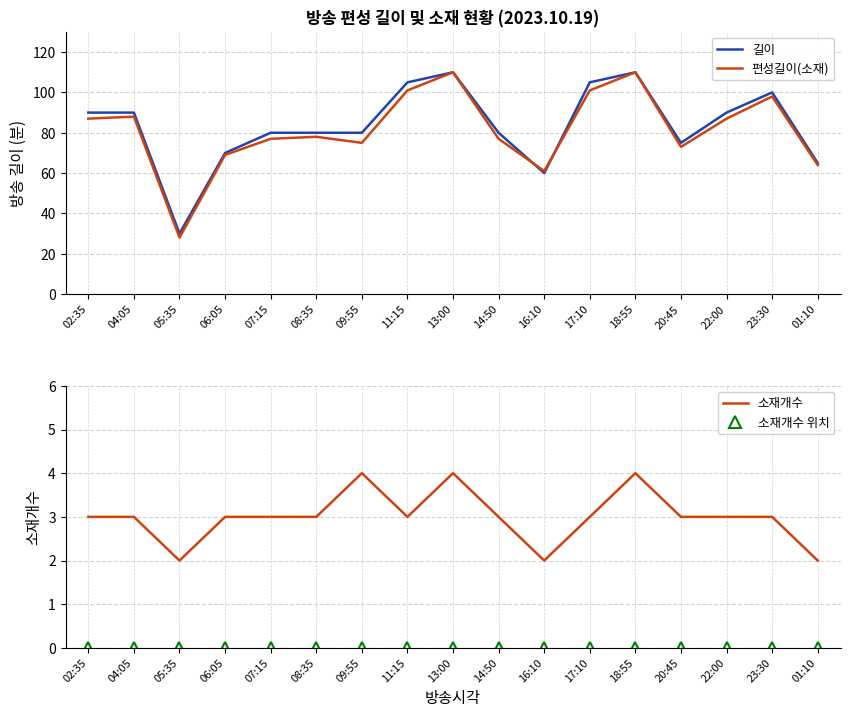

What is the lowest value of the 길이 series?

30